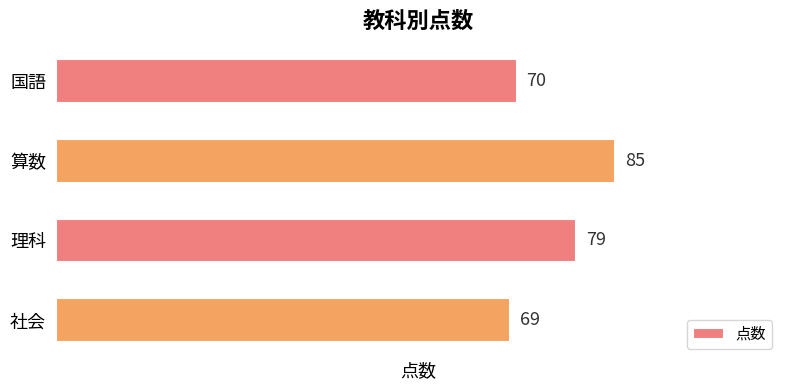

Where is the data nearest to the value 77?

理科